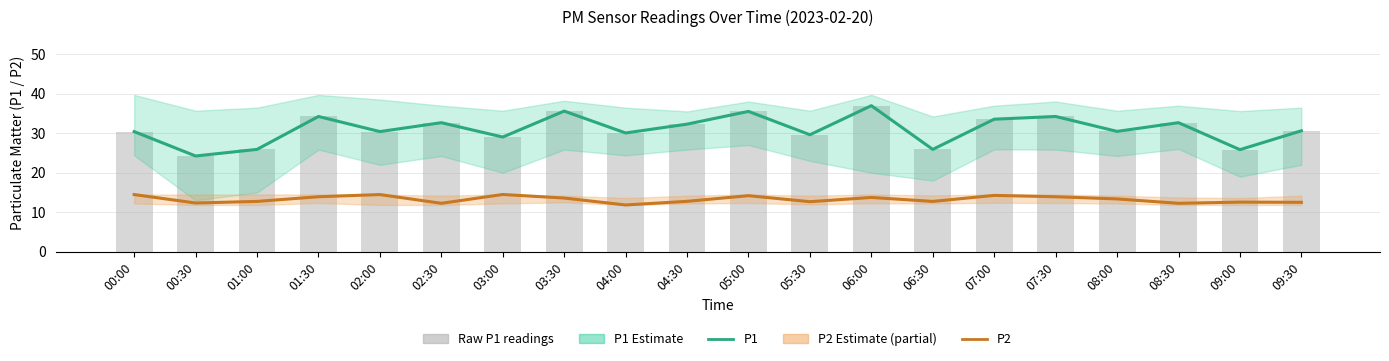

Where is P1 (estimate) nearest to the value 30?

04:00